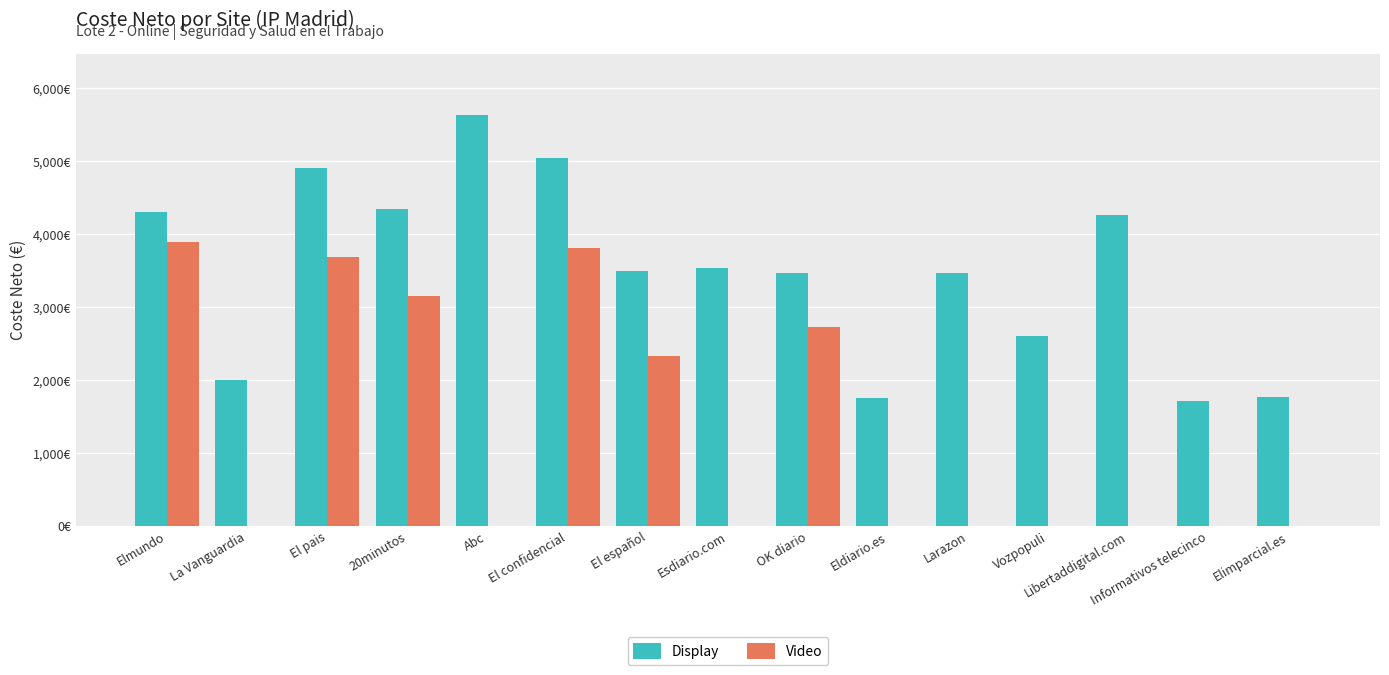

At which label does Display reach its minimum?

Informativos telecinco